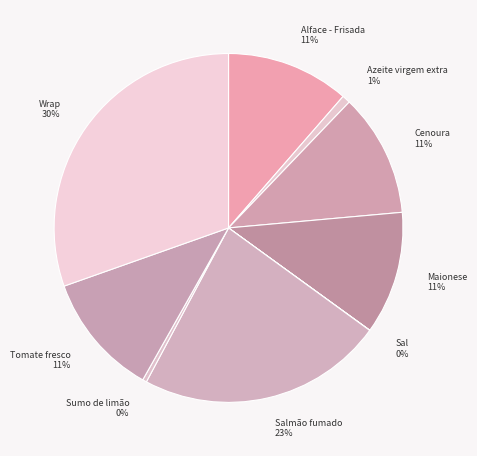

Do Alface - Frisada and Wrap together represent more than half of the pie?

No